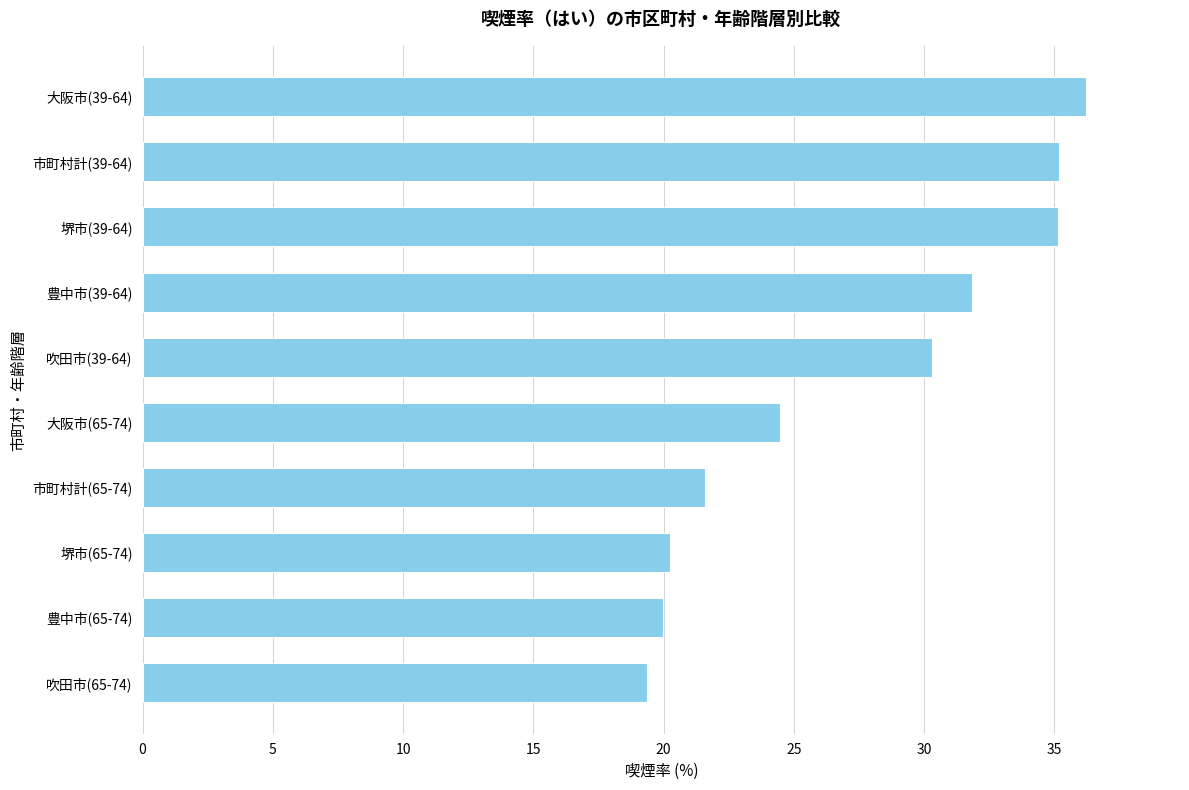

At which label is the value closest to 27?

大阪市(65-74)